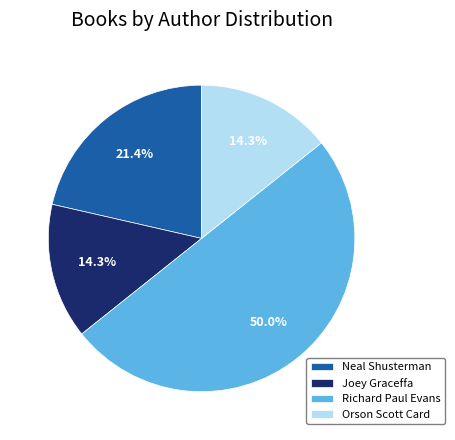

Which category has the biggest portion of the pie?

Richard Paul Evans